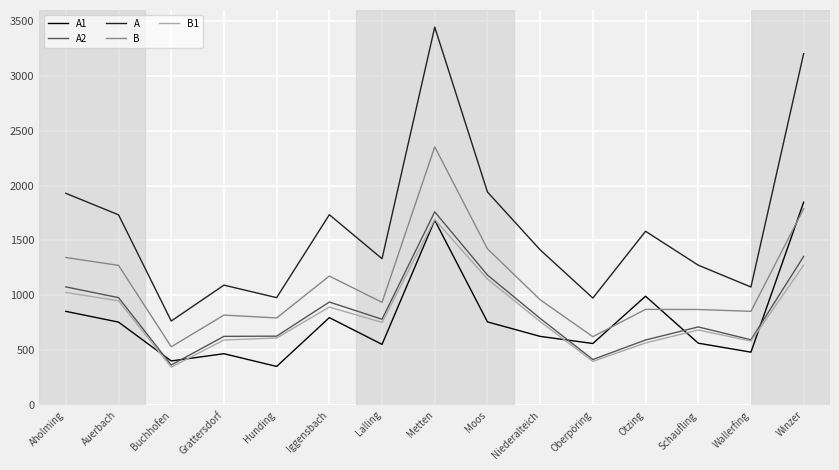

How many distinct data groups are displayed?

5